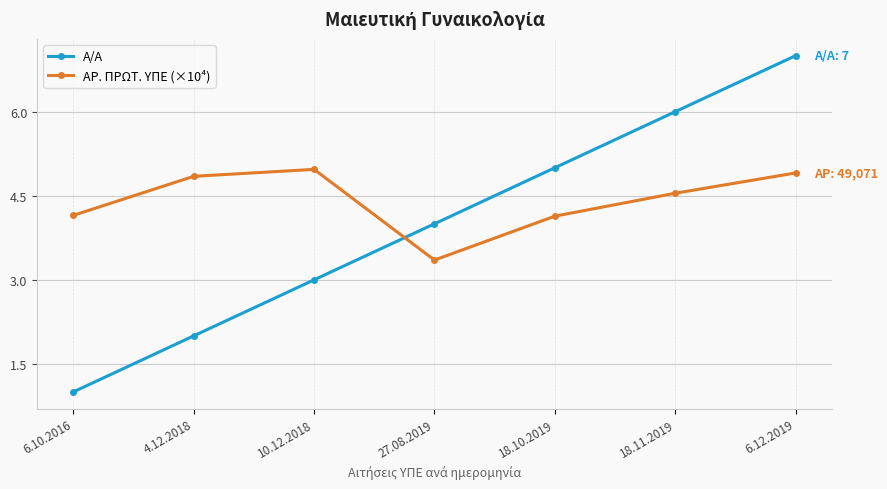

In ΑΡ. ΠΡΩΤ. ΥΠΕ (×10⁴), how many points are higher than both neighbors (excluding endpoints)?

1